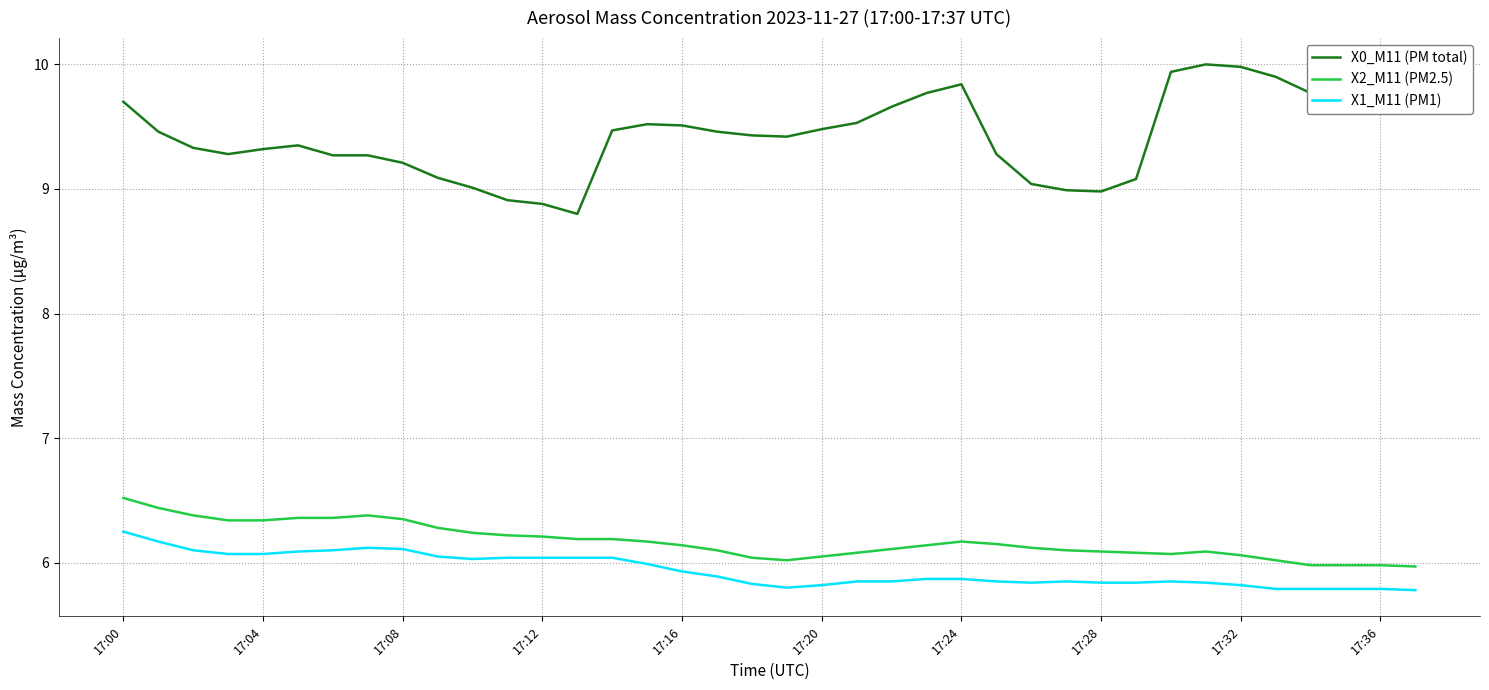

Which series has the widest spread of values?

X0_M11 (PM total)